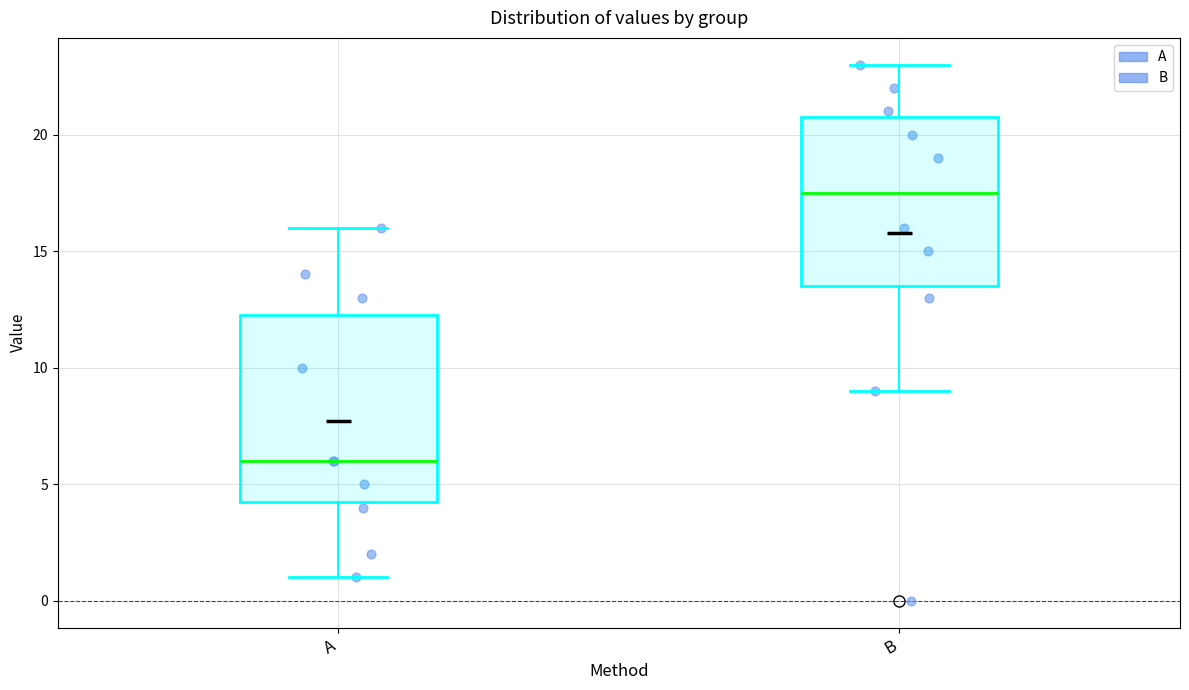

Reading left to right, read every box against the y-axis: the position of its median line, the range the box covers, and the ends of its whiskers. The values are not printed on the chart, so give them approximately, as read against the axis.

A: median 6.0, box 4.5 to 12.5, whiskers 1.0 to 16.0
B: median 17.5, box 13.5 to 21.0, whiskers 9.0 to 23.0